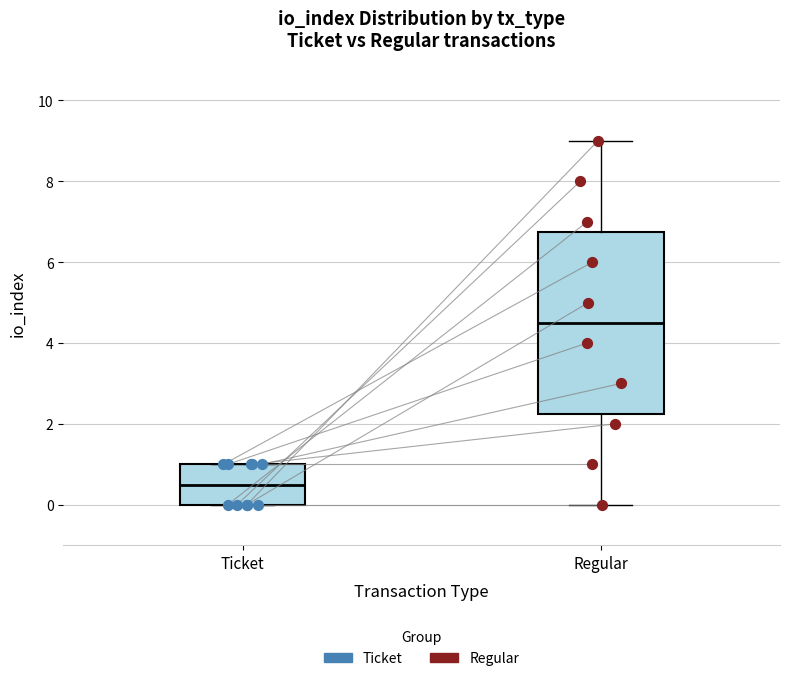

Reading left to right, read every box against the y-axis: the position of its median line, the range the box covers, and the ends of its whiskers. The values are not printed on the chart, so give them approximately, as read against the axis.

Ticket: median 0.6, box 0.0 to 1.0, whiskers 0.0 to 1.0
Regular: median 4.6, box 2.2 to 6.8, whiskers 0.0 to 9.0